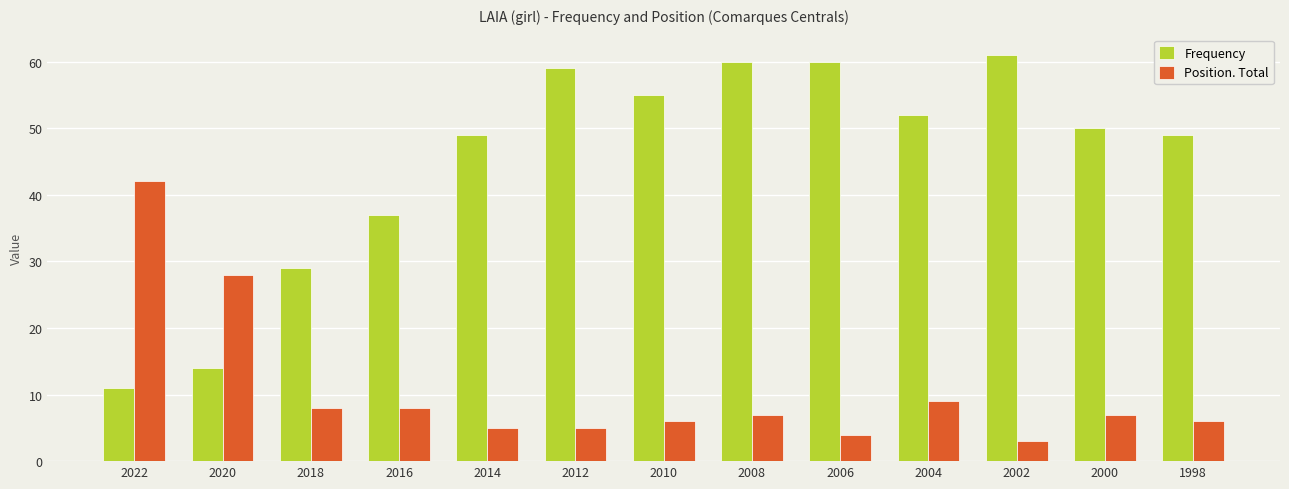

Between 2016 and 2002, which series saw the biggest shift?

Frequency